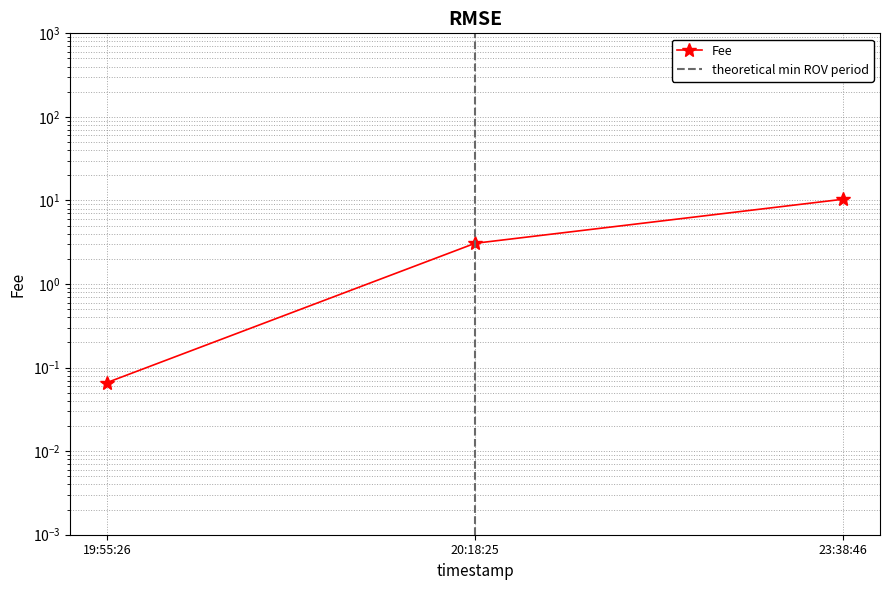

Rank the categories by value from highest to lowest.

23:38:46, 20:18:25, 19:55:26